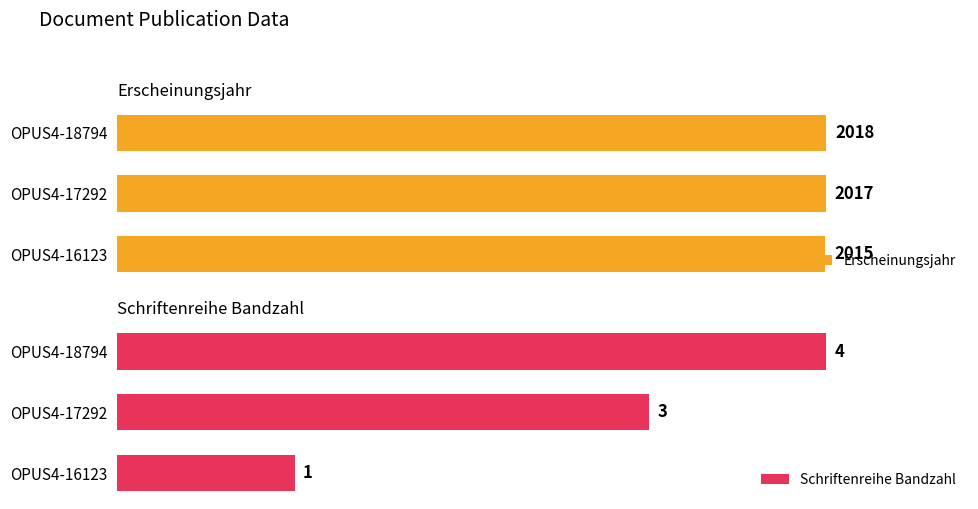

What is the minimum value for Schriftenreihe Bandzahl?

1